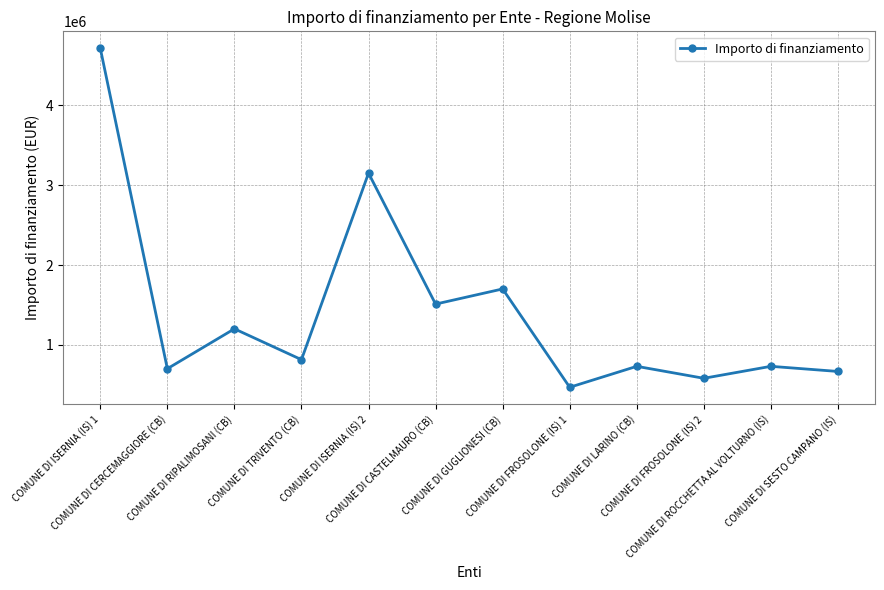

What is the value of the 10th point from the left?

580000.0